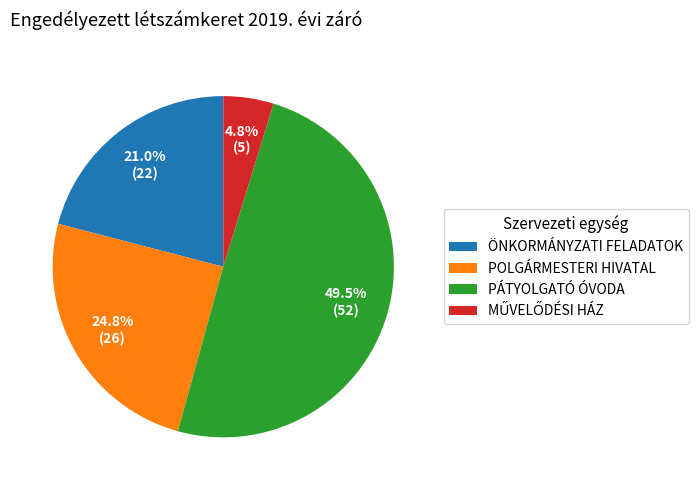

Which category has the biggest portion of the pie?

PÁTYOLGATÓ ÓVODA